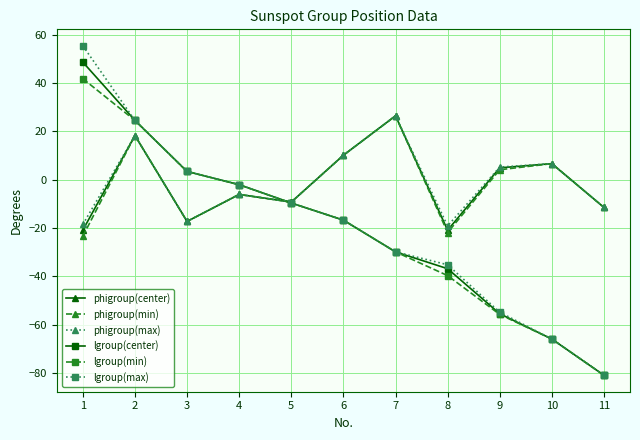

What is the total value across all series at 10?

-177.7